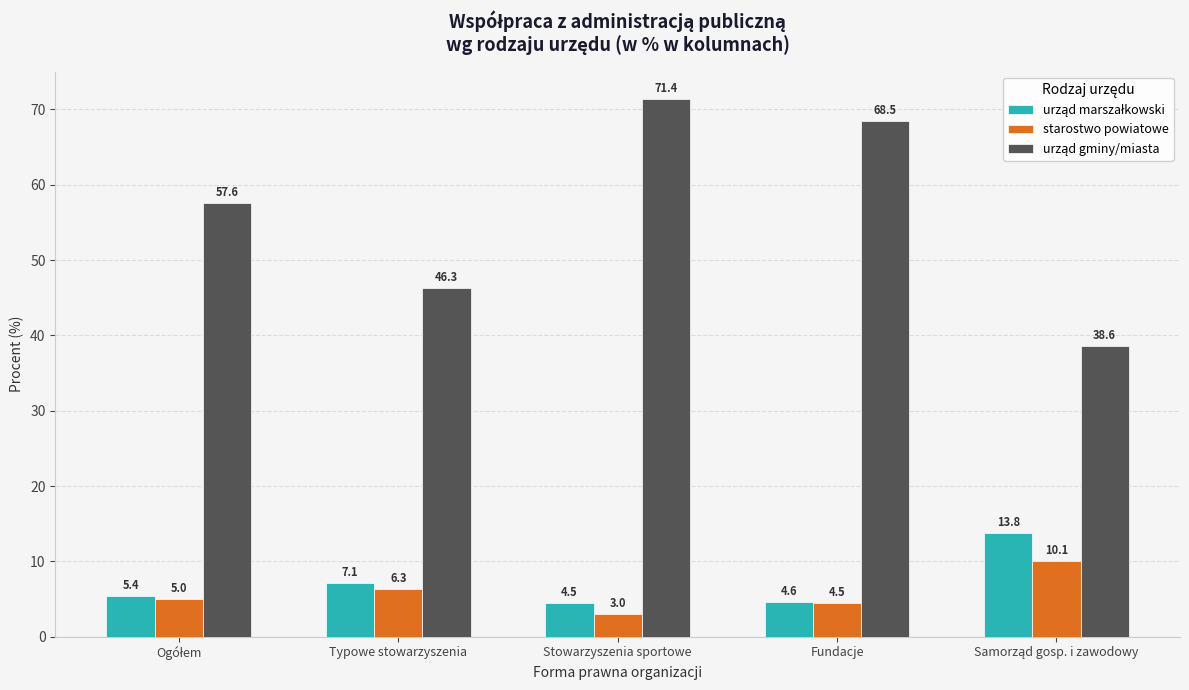

Is it true that starostwo powiatowe equals 10.8 at Typowe stowarzyszenia?

False